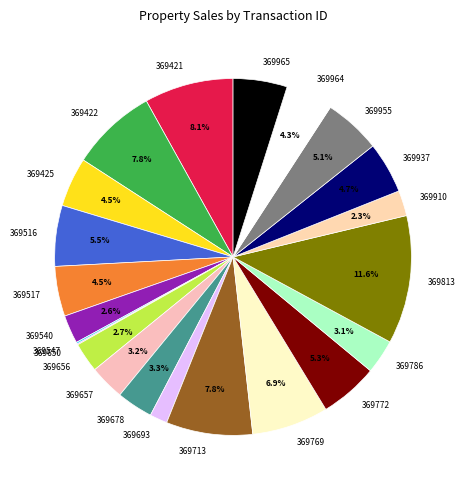

What is the largest slice in the pie chart?

369813